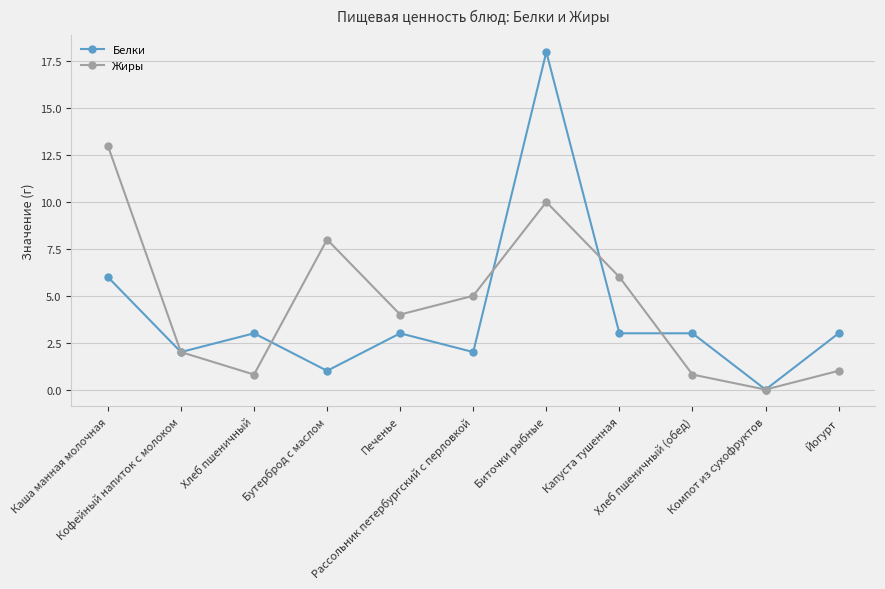

Which series has the widest spread of values?

Белки